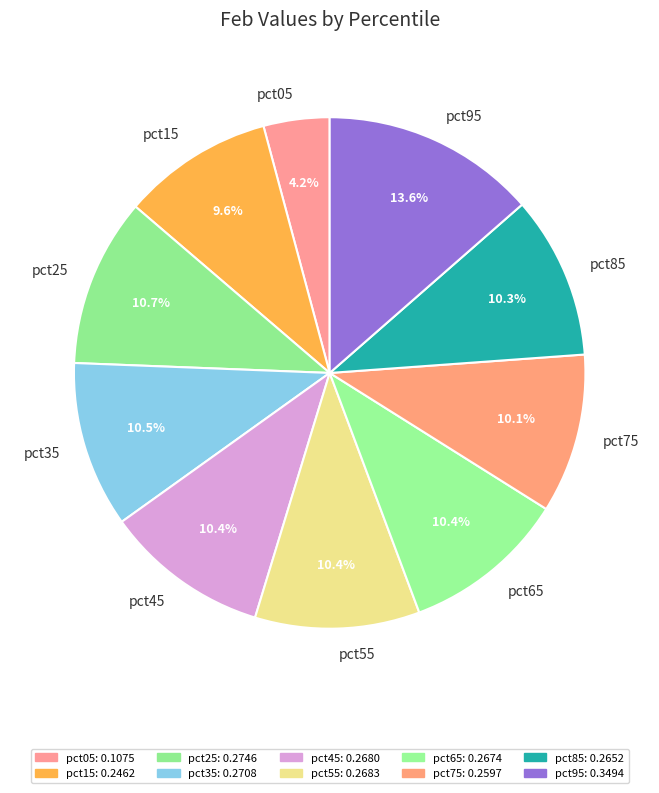

Is there any slice that represents more than half of the pie?

No